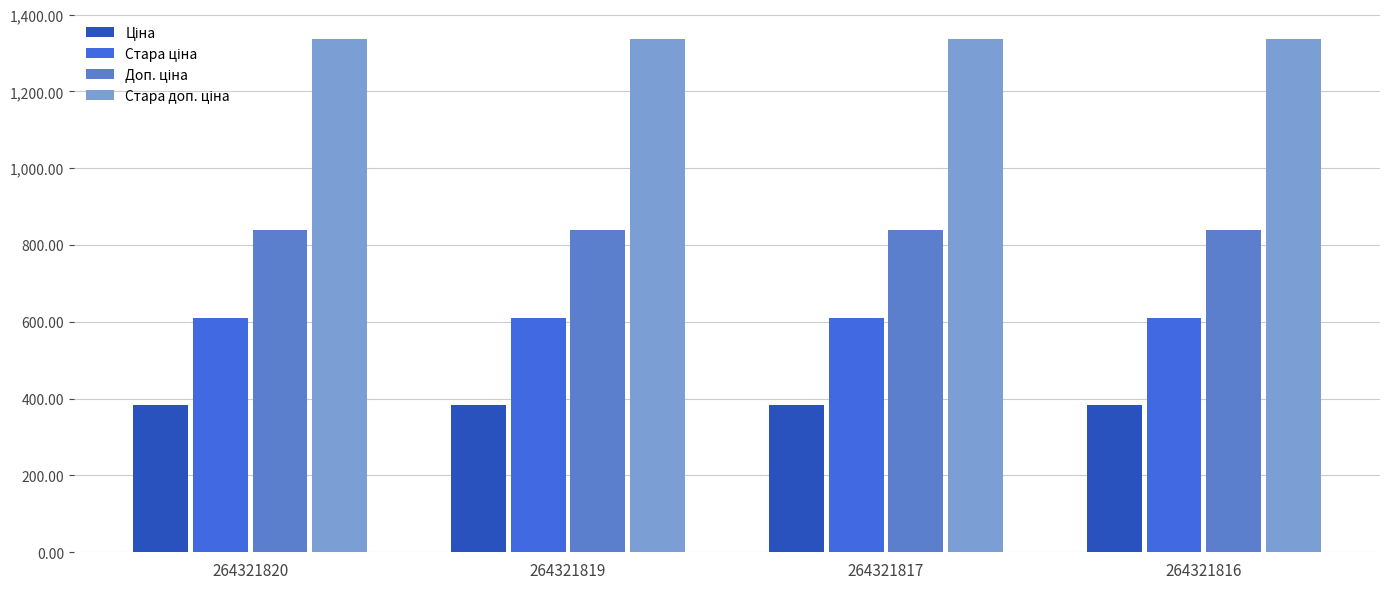

At how many categories does at least one series exceed 699?

4